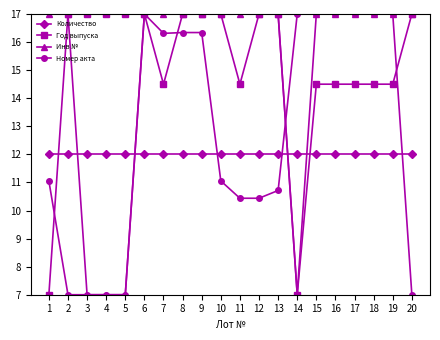

Is this an area chart (filled region under the line)?

No